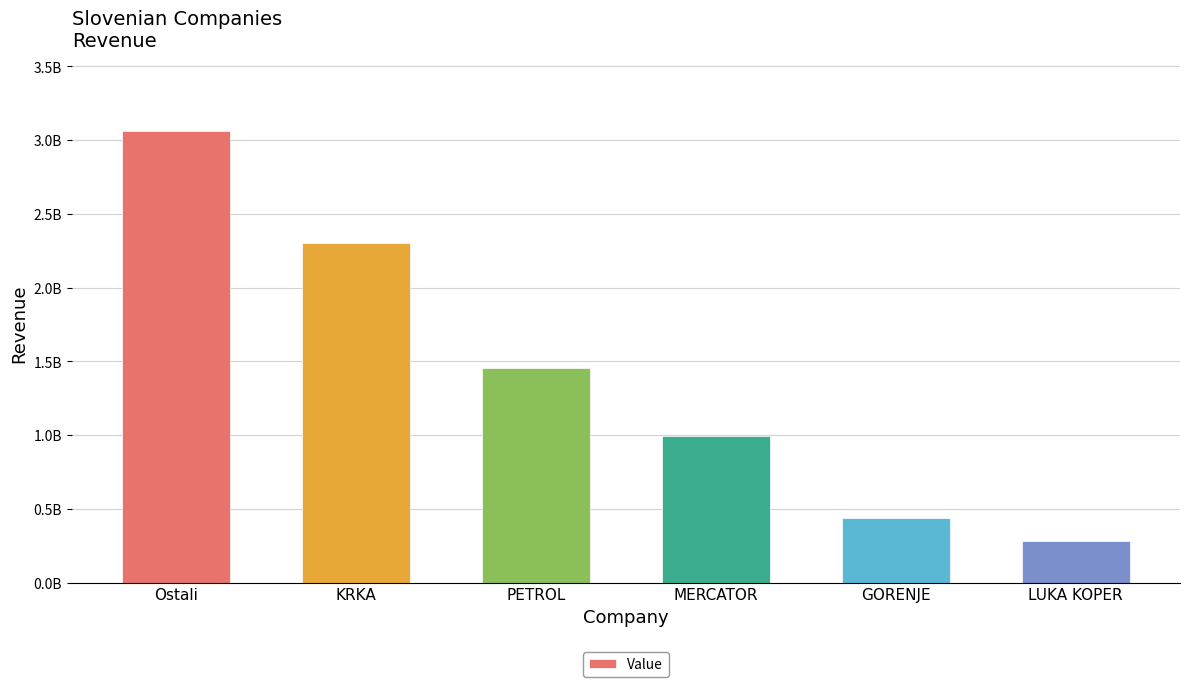

What is the approximate value at GORENJE?

441341771.8